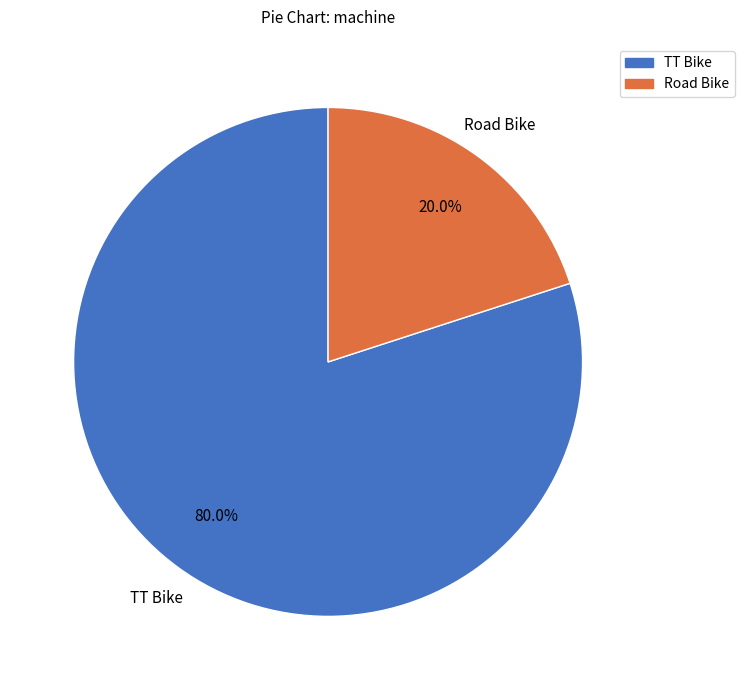

To the nearest percent, what is the difference between the Road Bike and TT Bike slice percentages?

60%